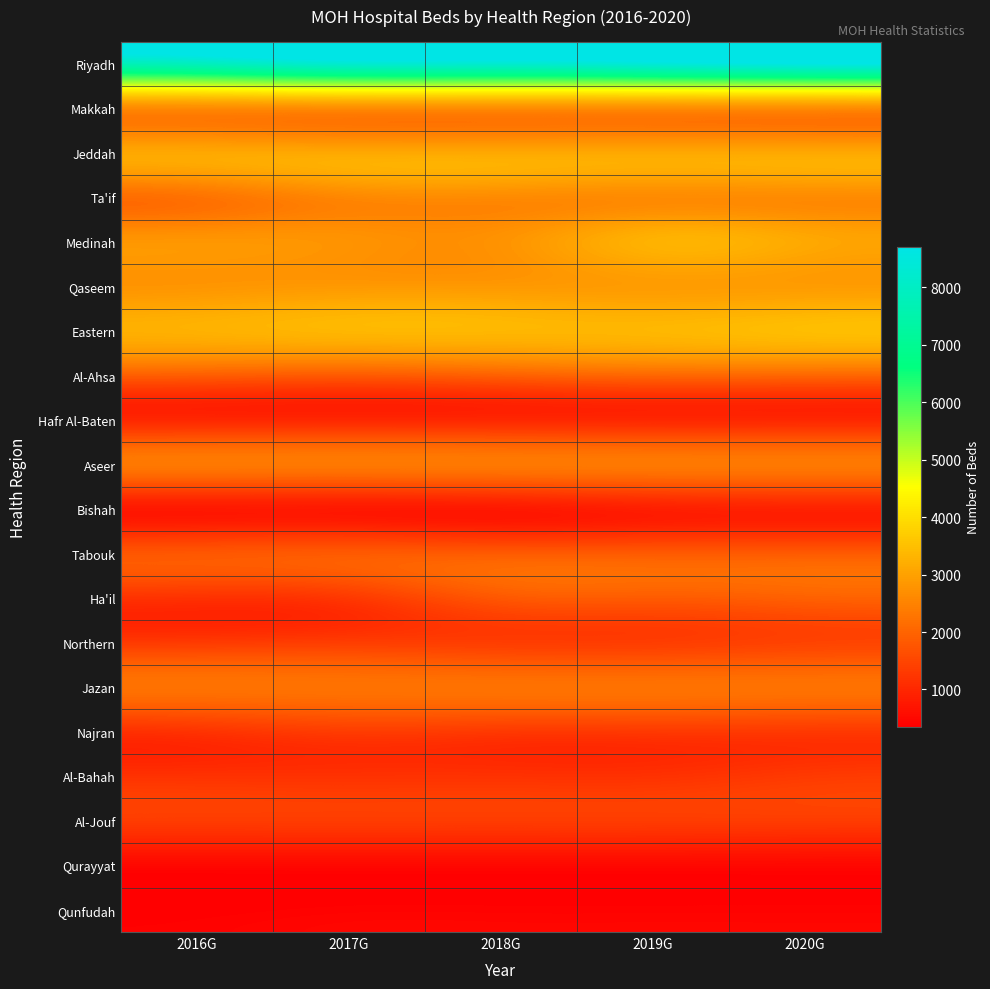

Rank the series at 2017G from highest to lowest value.

Riyadh, Eastern, Jeddah, Qaseem, Medinah, Makkah, Ta'if, Aseer, Jazan, Al-Ahsa, Tabouk, Northern, Najran, Al-Jouf, Ha'il, Al-Bahah, Hafr Al-Baten, Bishah, Qurayyat, Qunfudah